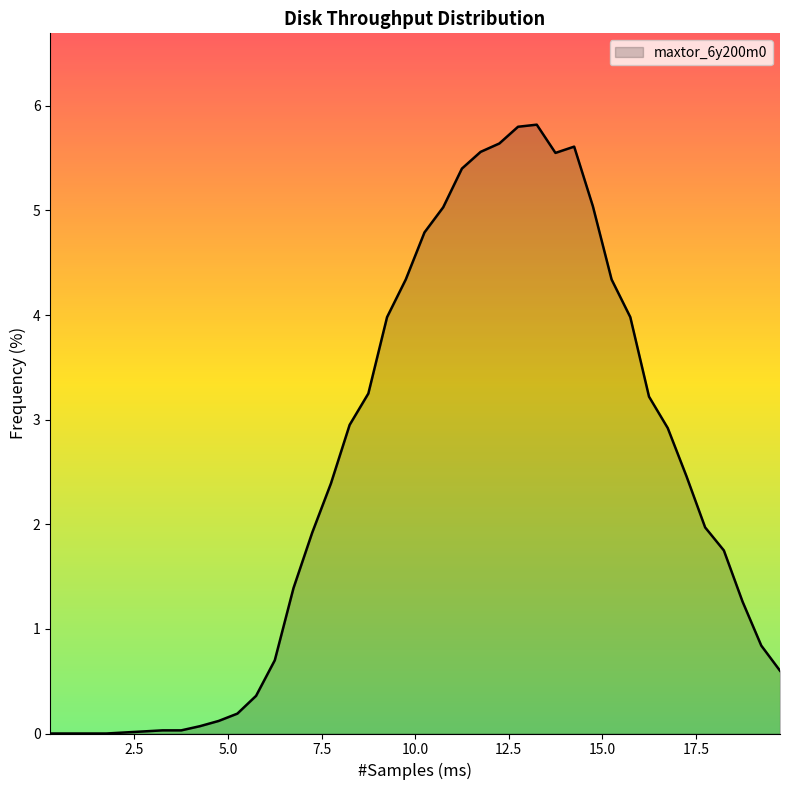

Does the chart have visible grid lines?

No